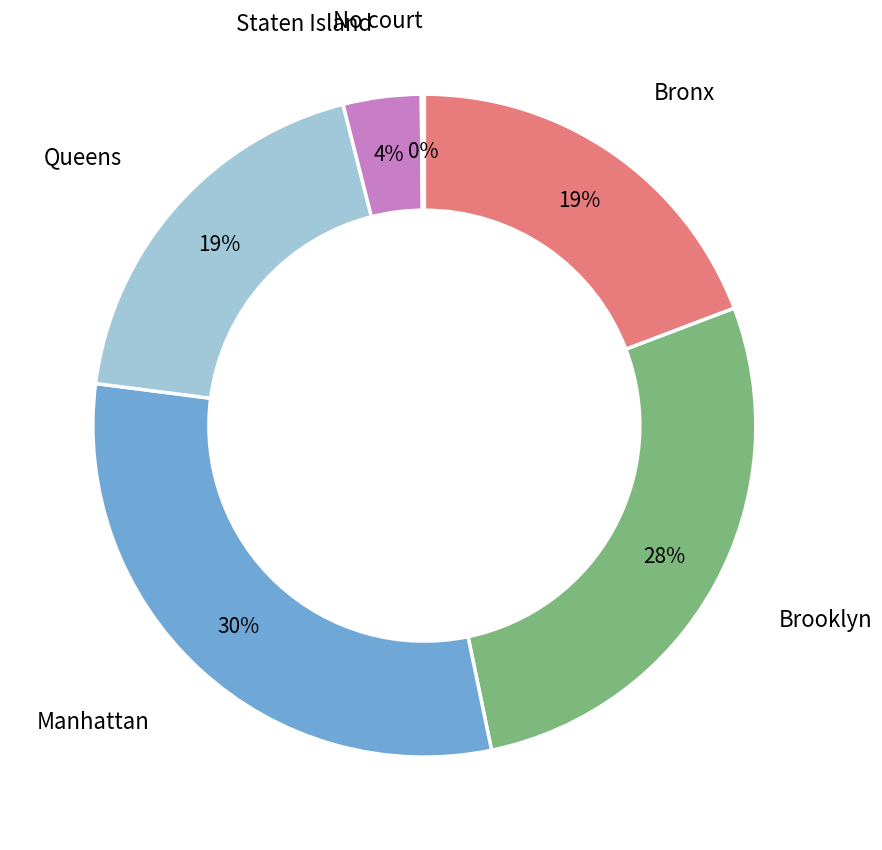

Is it true that Staten Island is 4% of the pie?

True